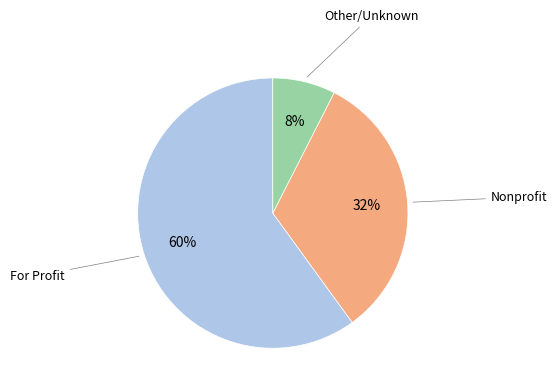

Does any single category account for the majority?

Yes